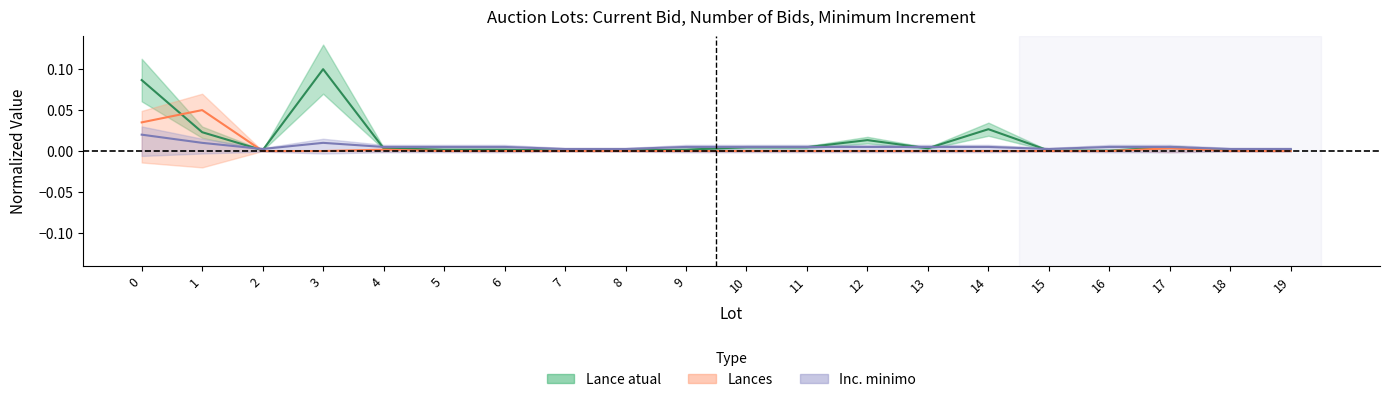

Reading left to right, transcribe all the data shown in this chart.

Lance atual: 0=0.1	1=0.0	2=0.0	3=0.1	4=0.0	5=0.0	6=0.0	7=0.0	8=0.0	9=0.0	10=0.0	11=0.0	12=0.0	13=0.0	14=0.0	15=0.0	16=0.0	17=0.0	18=0.0	19=0.0
Lances: 0=0.0	1=0.1	2=0.0	3=0.0	4=0.0	5=0.0	6=0.0	7=0.0	8=0.0	9=0.0	10=0.0	11=0.0	12=0.0	13=0.0	14=0.0	15=0.0	16=0.0	17=0.0	18=0.0	19=0.0
Inc. minimo: 0=0.0	1=0.0	2=0.0	3=0.0	4=0.0	5=0.0	6=0.0	7=0.0	8=0.0	9=0.0	10=0.0	11=0.0	12=0.0	13=0.0	14=0.0	15=0.0	16=0.0	17=0.0	18=0.0	19=0.0